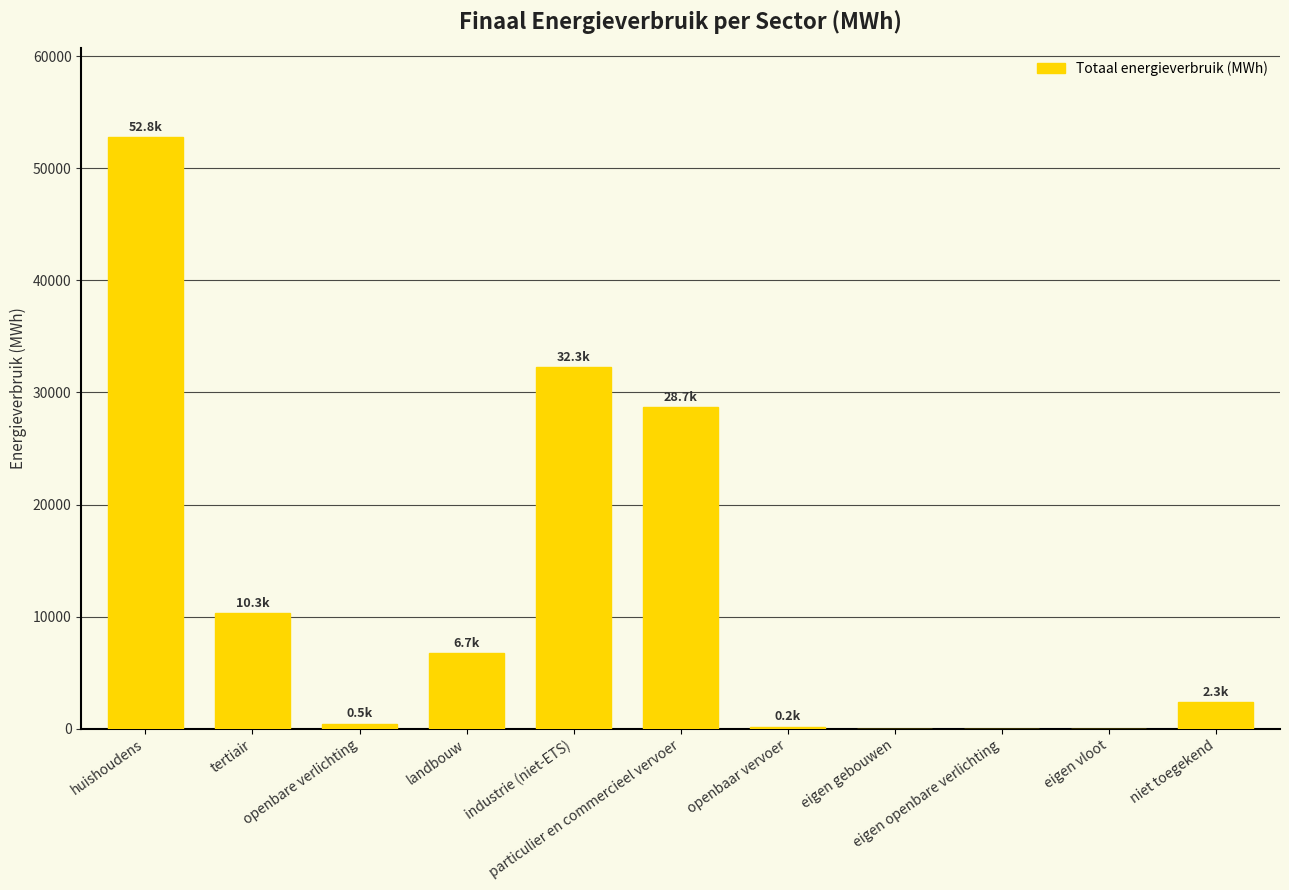

True or false: the data shows 0.0 at eigen openbare verlichting.

True